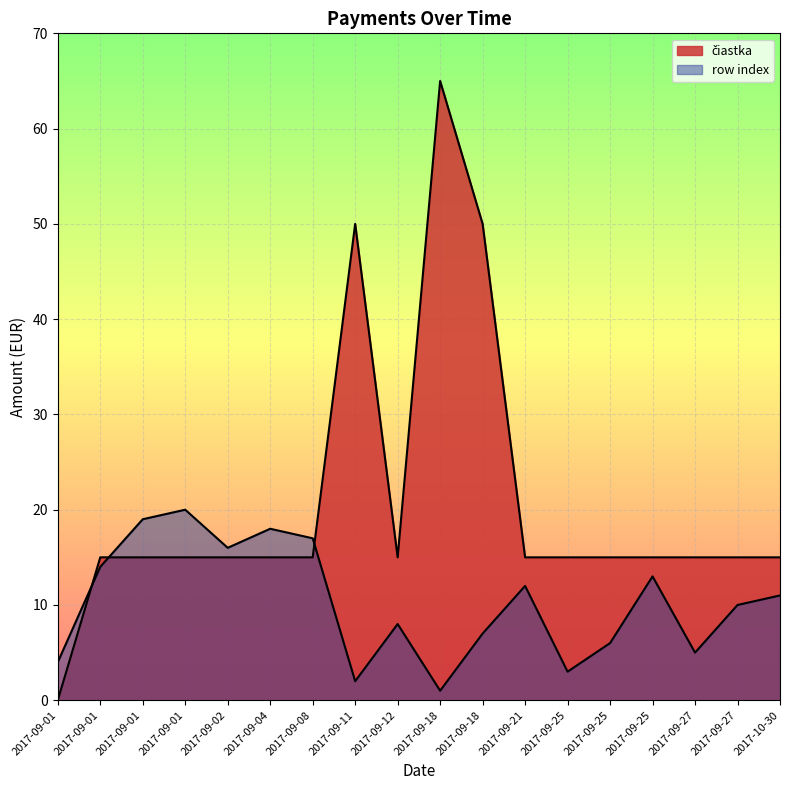

True or false: row_index has a value of 2 at 2017-09-11.

True